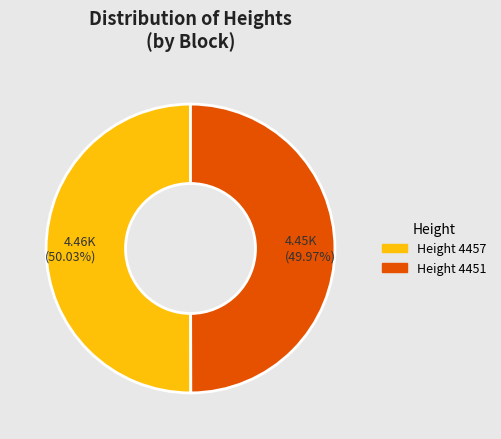

Does any single category account for the majority?

Yes